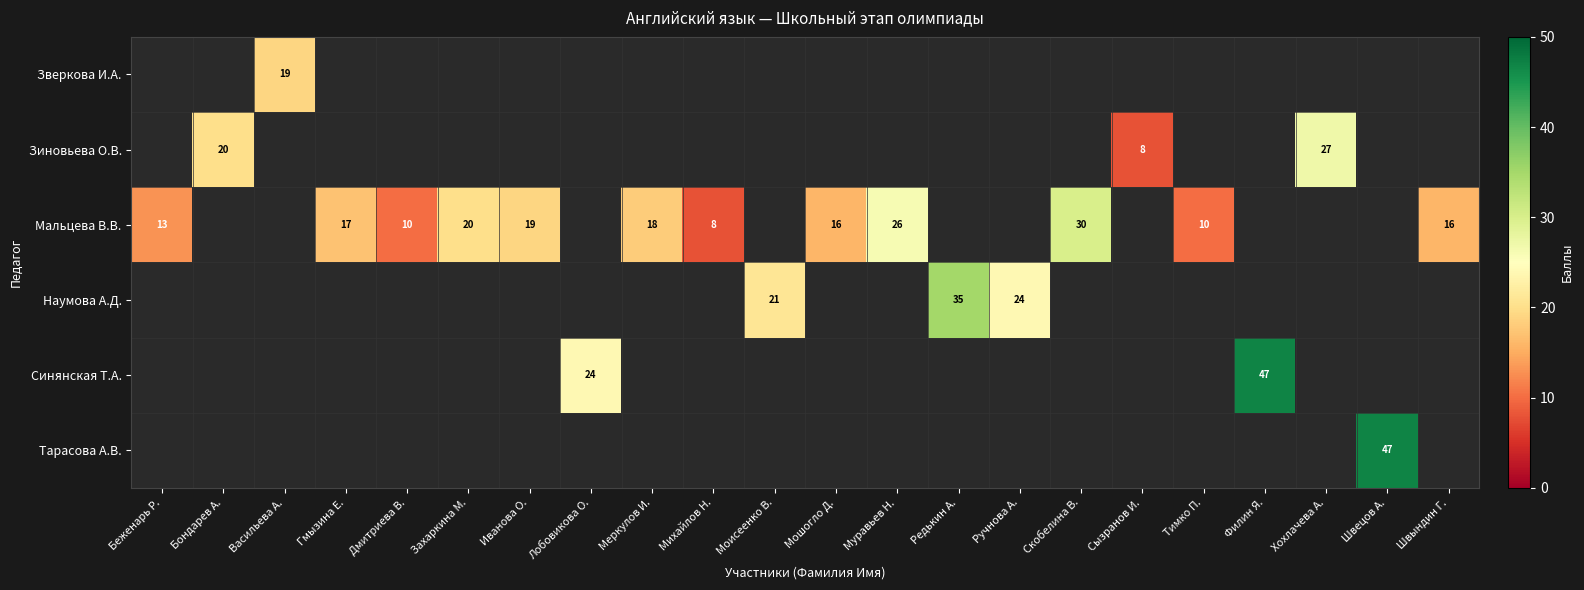

The Наумова А.Д. series shows 24 at Ручнова А.. True or false?

True